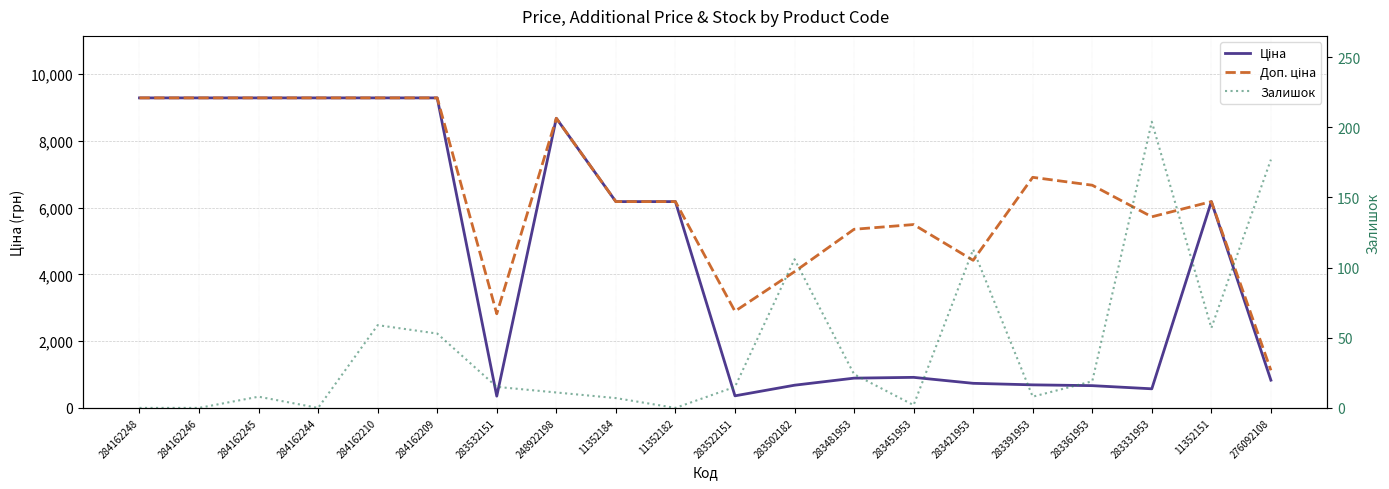

Is the value of Ціна at 284162210 greater than the value of Доп. ціна at 283451953?

Yes